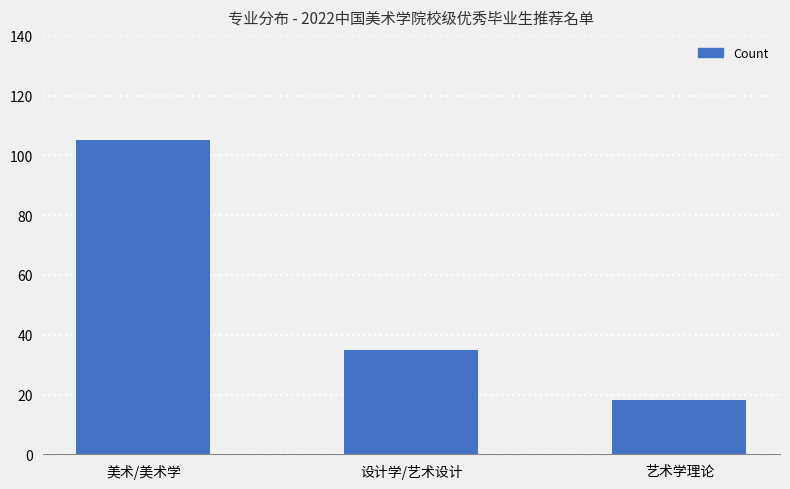

List the labels in order of value, largest first.

美术/美术学, 设计学/艺术设计, 艺术学理论